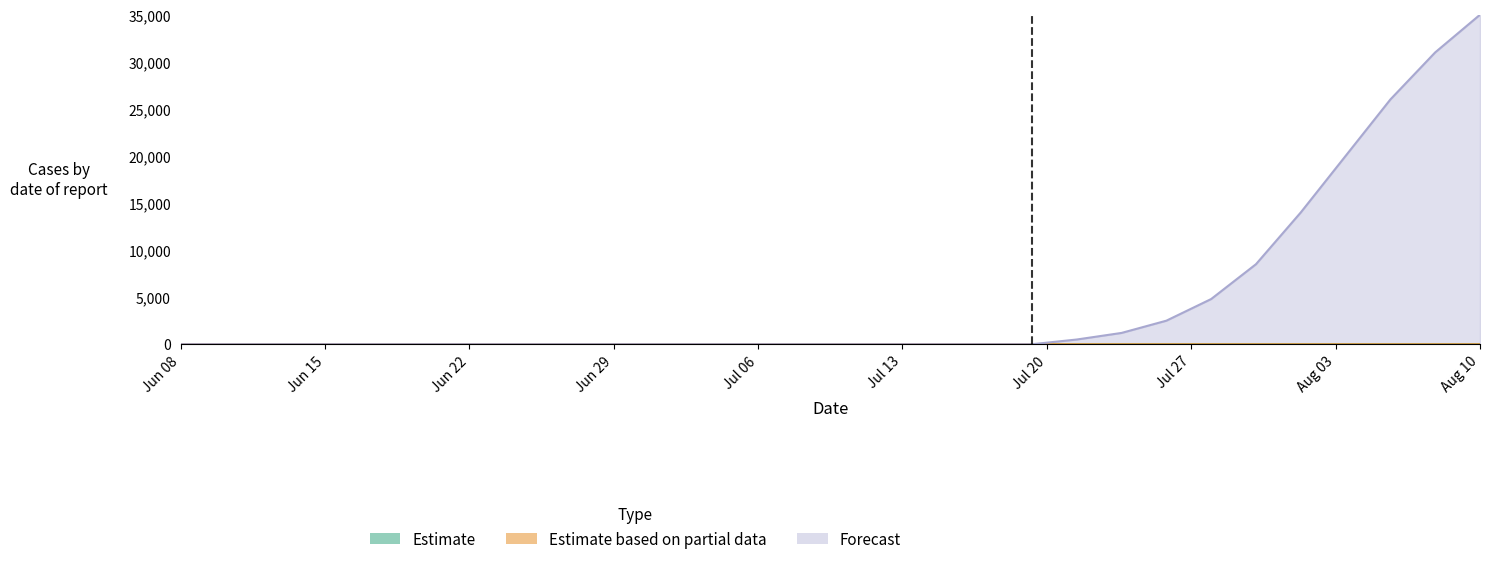

Rank the series by their maximum value, from highest to lowest.

Forecast, Estimate, Estimate based on partial data